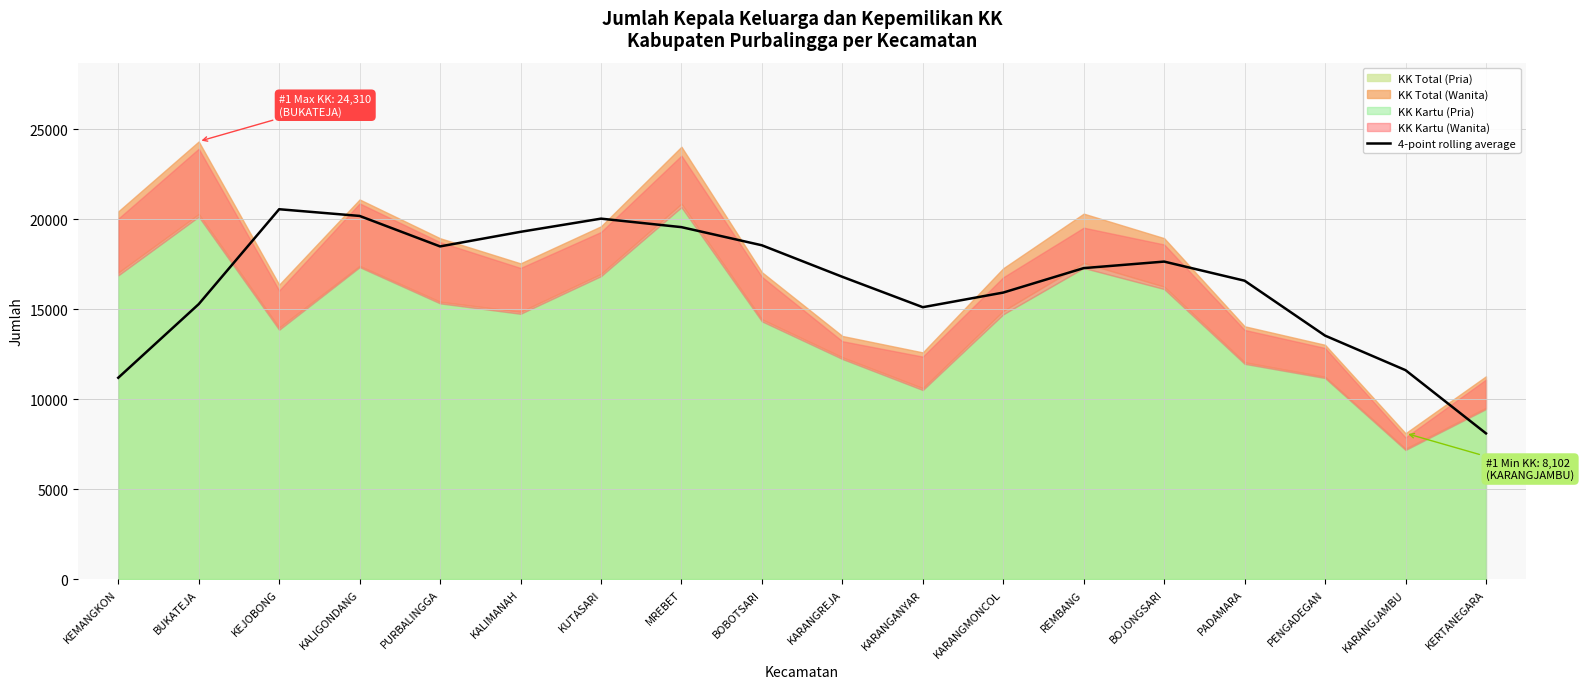

What is the value of the 7th point from the left?

20021.8